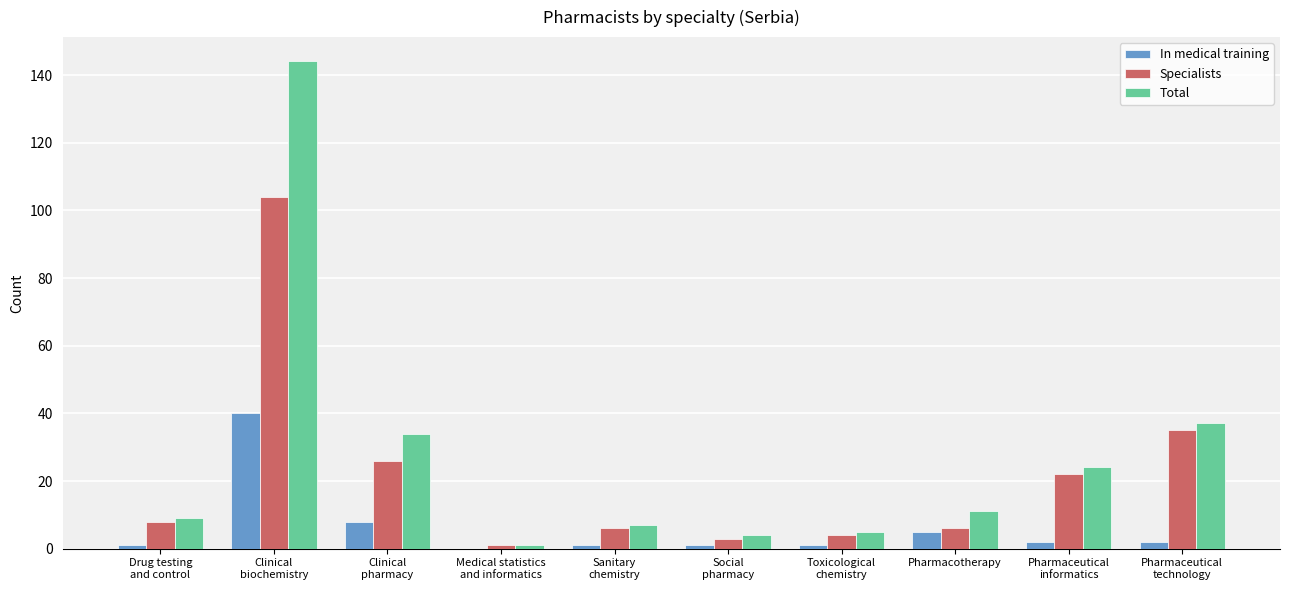

What is the greatest value displayed?

144